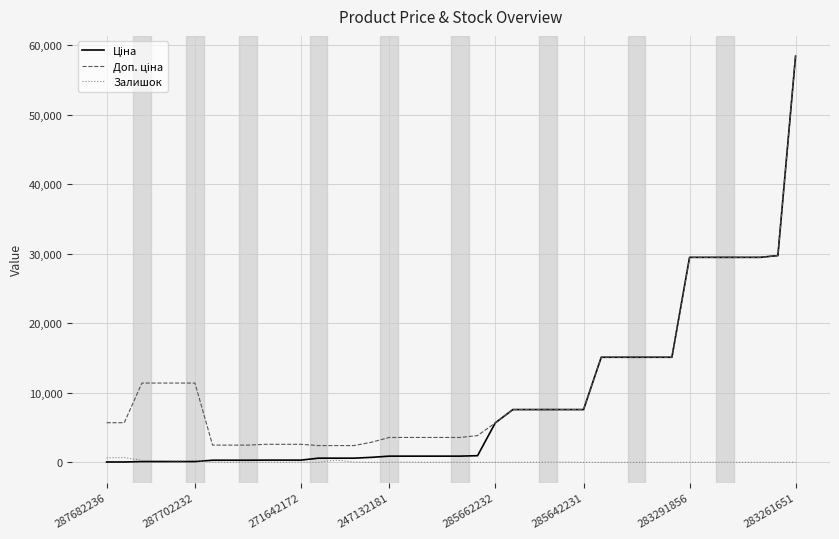

Is this an area chart (filled region under the line)?

No